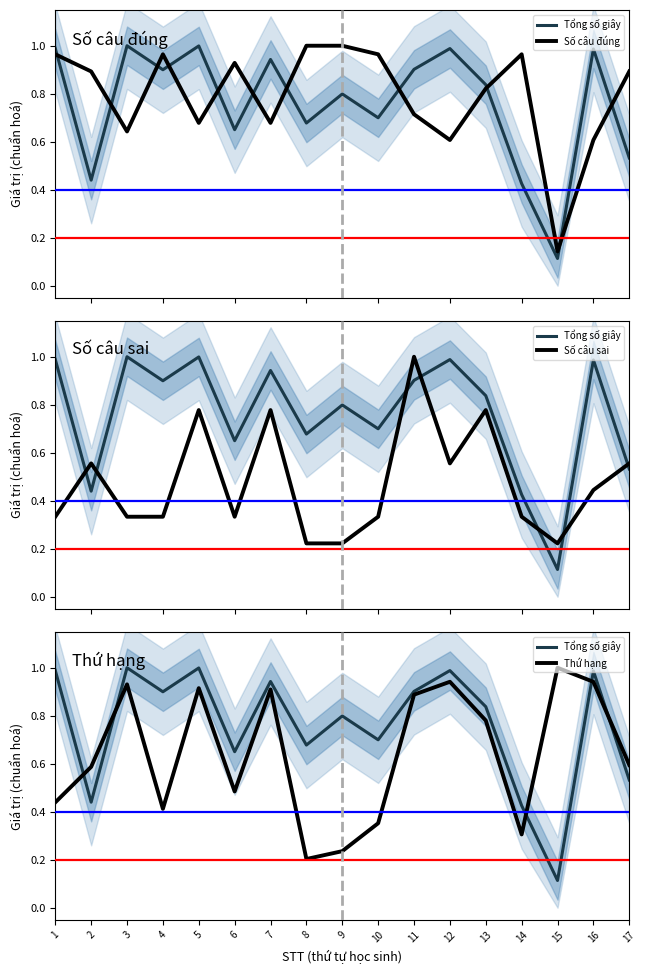

Is it true that Tổng số giây equals 1.0 at 12?

True